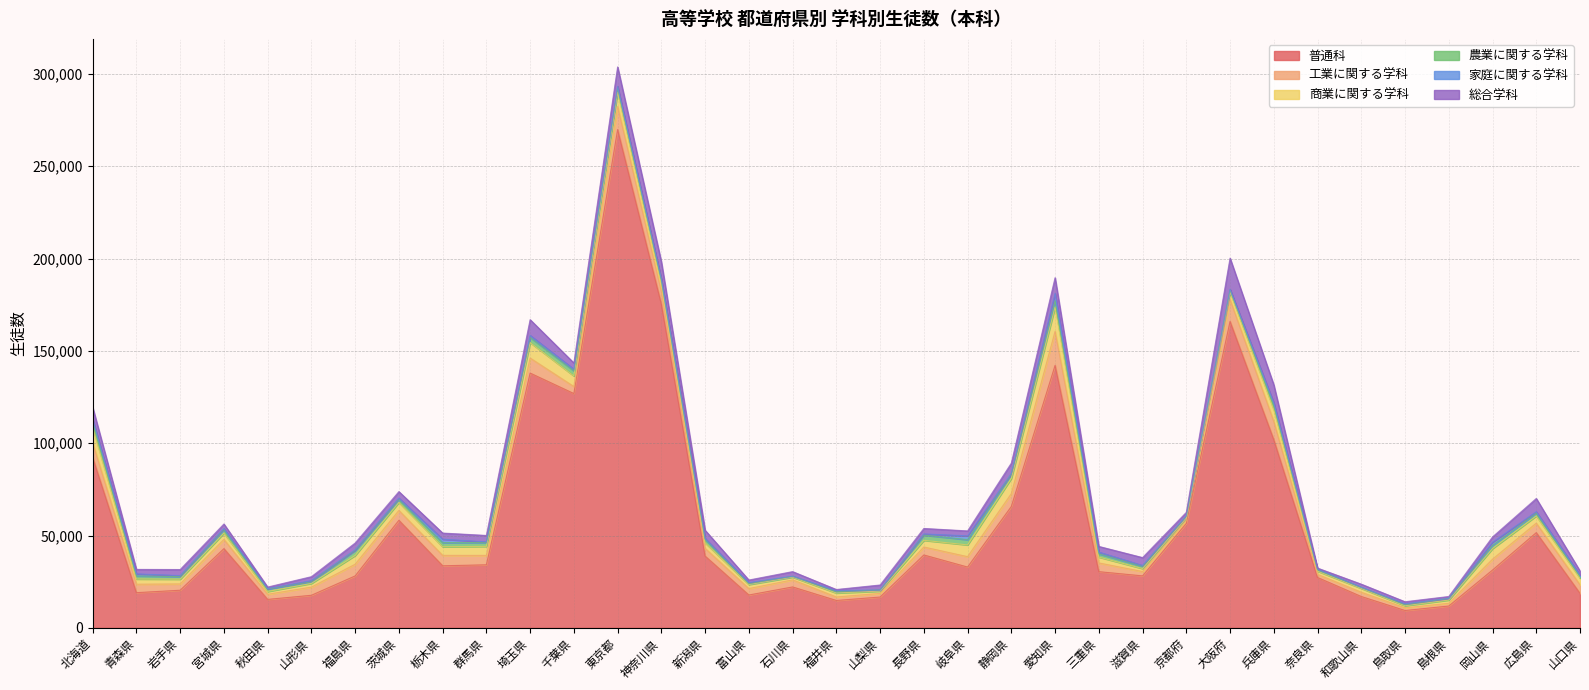

Is it true that 普通科 equals 9728 at 和歌山県?

False